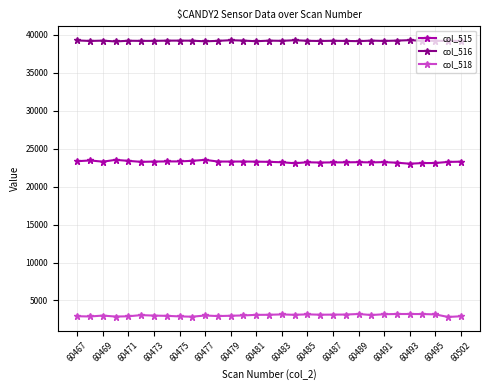

What is the average value of the col_515 series?

23266